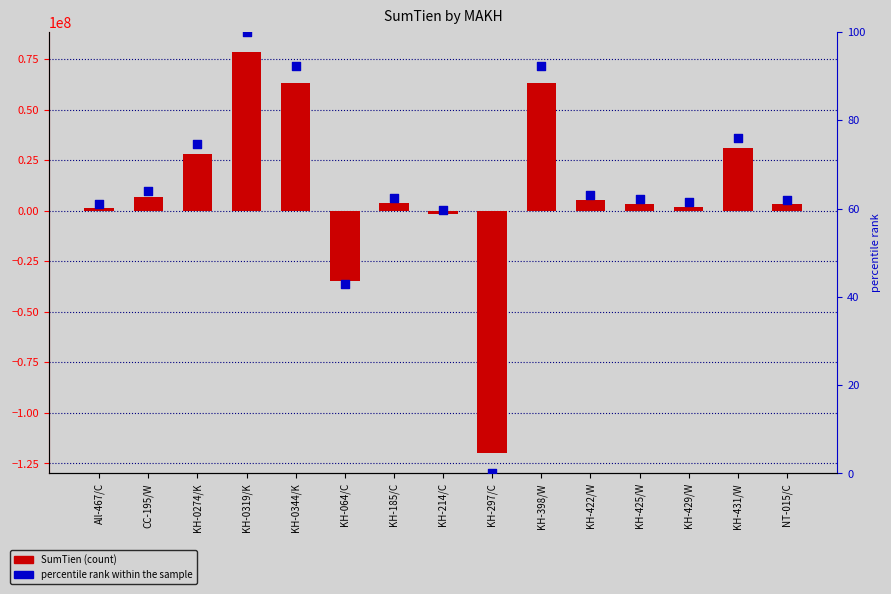

Is the value of percentile rank within the sample at KH-429/W greater than the value of SumTien at KH-425/W?

No